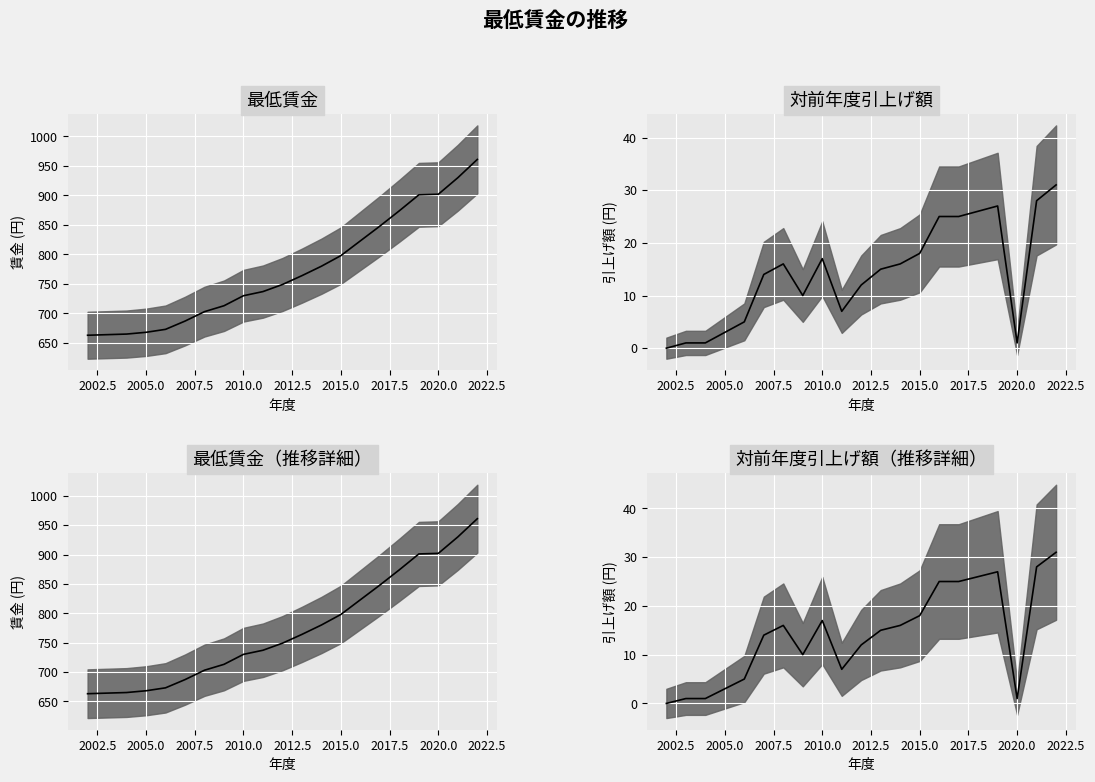

How many values in the 対前年度引上げ額 series are below 15?

10